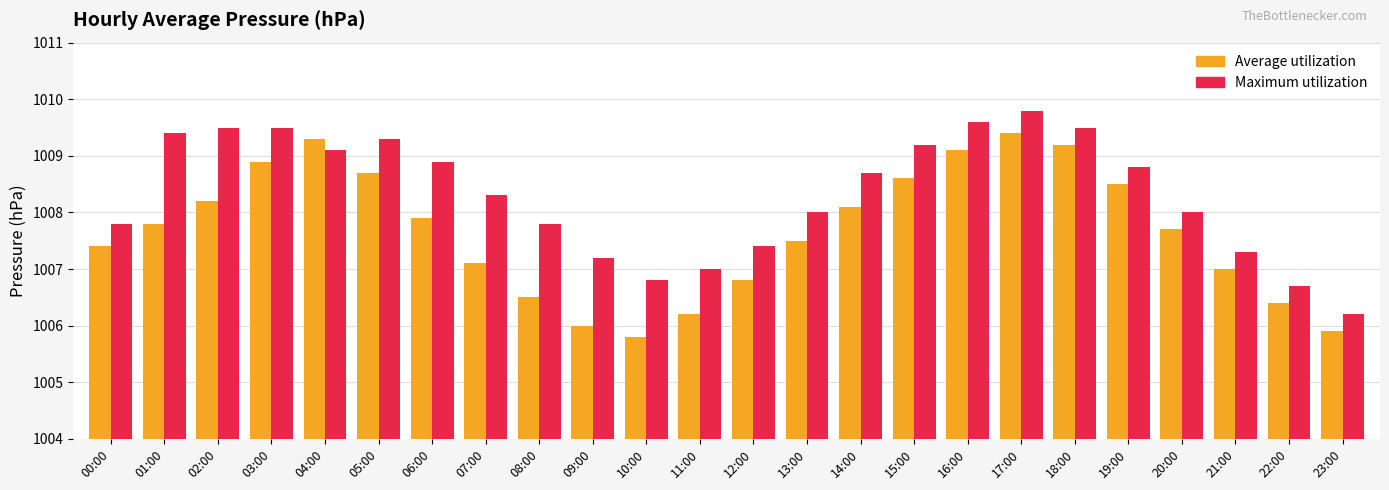

Is it true that Average utilization equals 1008.7 at 05:00?

True